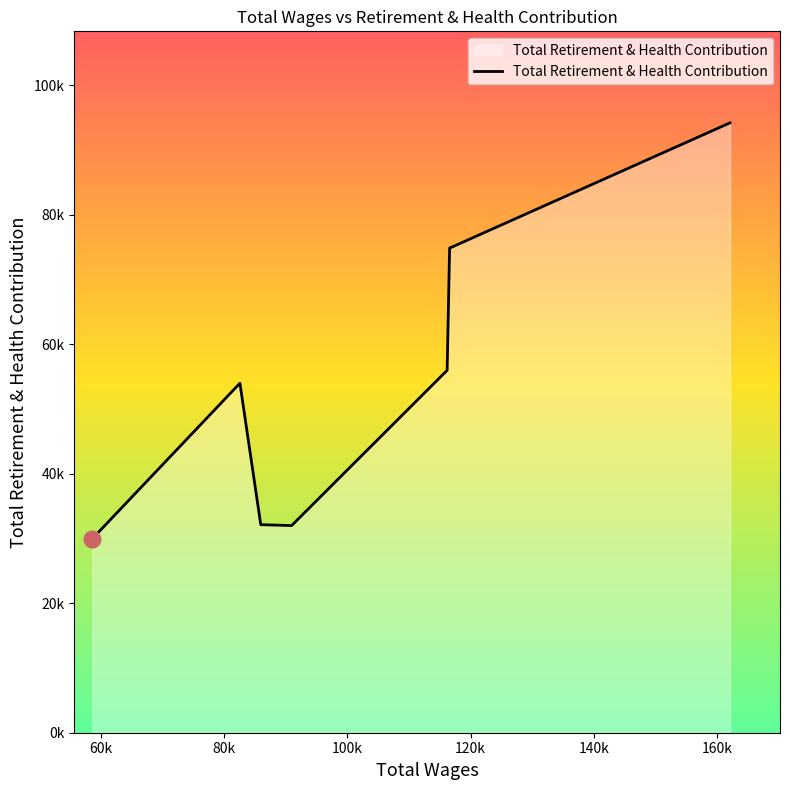

Where is the first local maximum?

82565.0